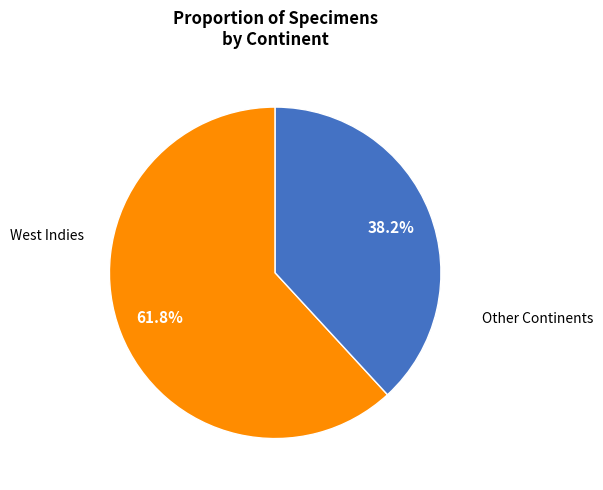

Is there any slice that represents more than half of the pie?

Yes